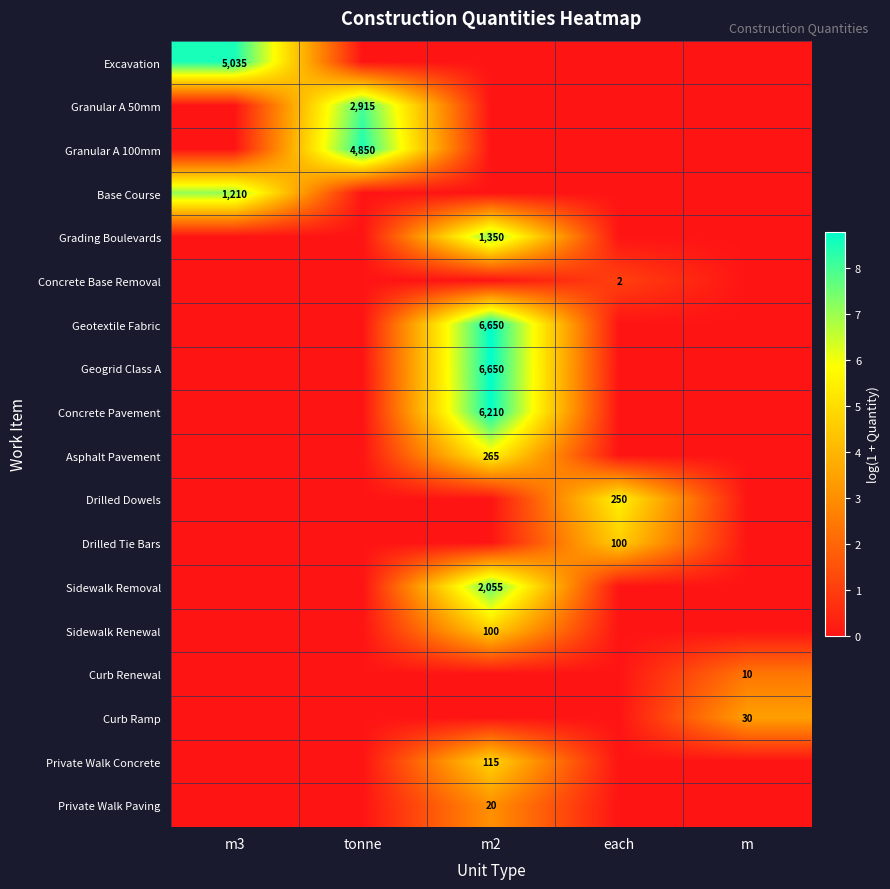

Is it true that Concrete Base Removal equals 0 at each?

False